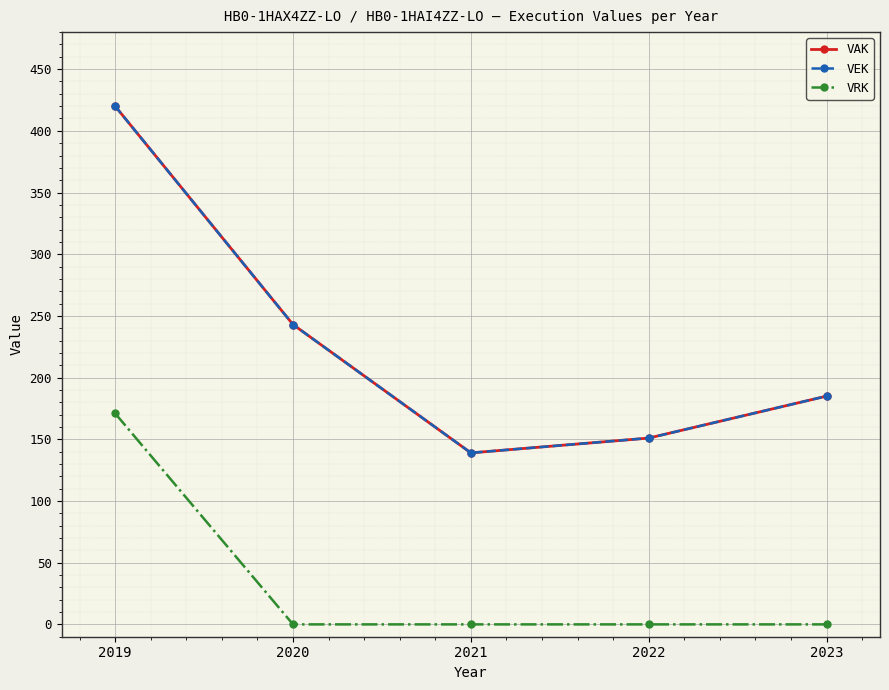

How many lines are shown in the chart?

3